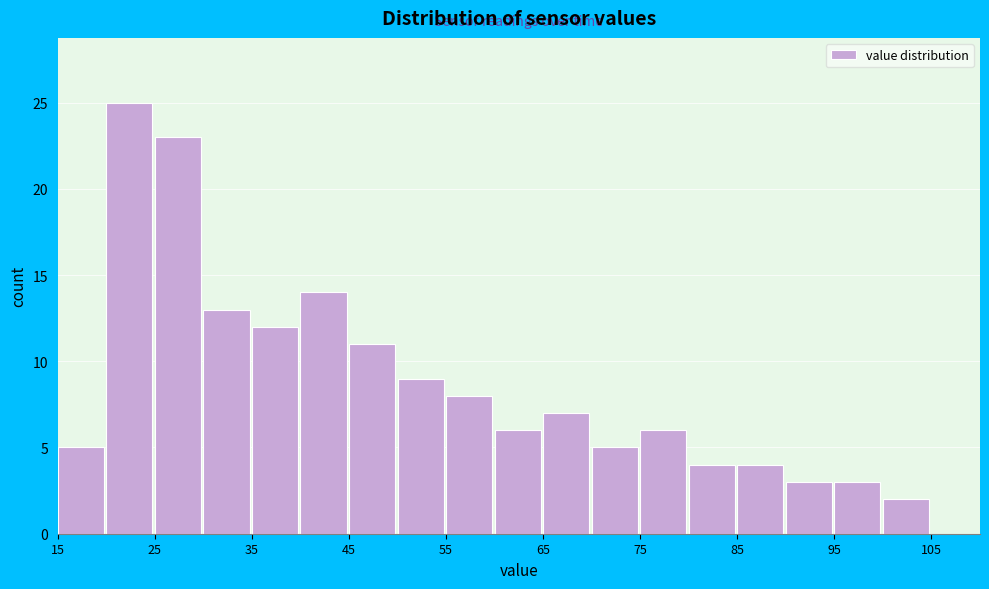

Reading left to right, transcribe this chart: for each bar, give the range it covers on the x-axis and its height. The values are not printed on the chart, so give them approximately, as read against the axis.

15 to 20: 5
20 to 25: 25
25 to 30: 23
30 to 35: 13
35 to 40: 12
40 to 45: 14
45 to 50: 11
50 to 55: 9
55 to 60: 8
60 to 65: 6
65 to 70: 7
70 to 75: 5
75 to 80: 6
80 to 85: 4
85 to 90: 4
90 to 95: 3
95 to 100: 3
100 to 105: 2
105 to 110: 0